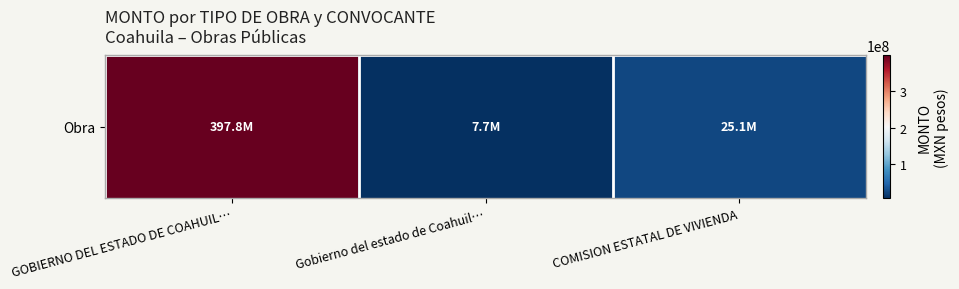

Which label corresponds to the smallest value in the chart?

Gobierno del estado de Coahuil…